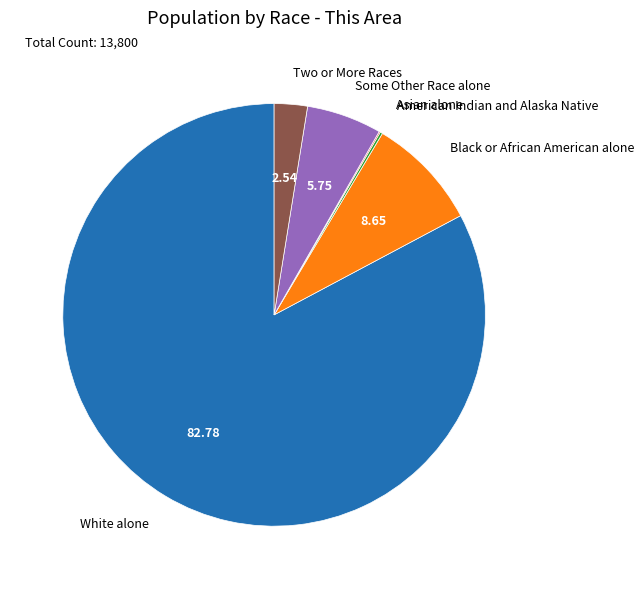

The Black or African American alone slice represents 9% of the pie. True or false?

True